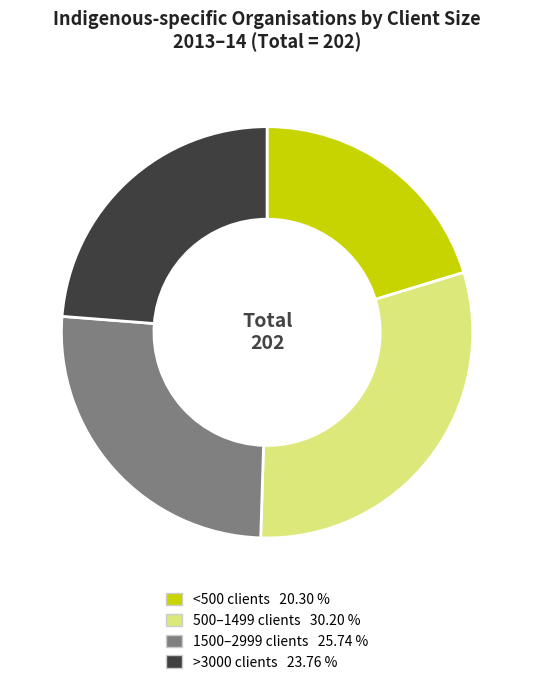

Combined, do <500 clients and >3000 clients account for over 50%?

No